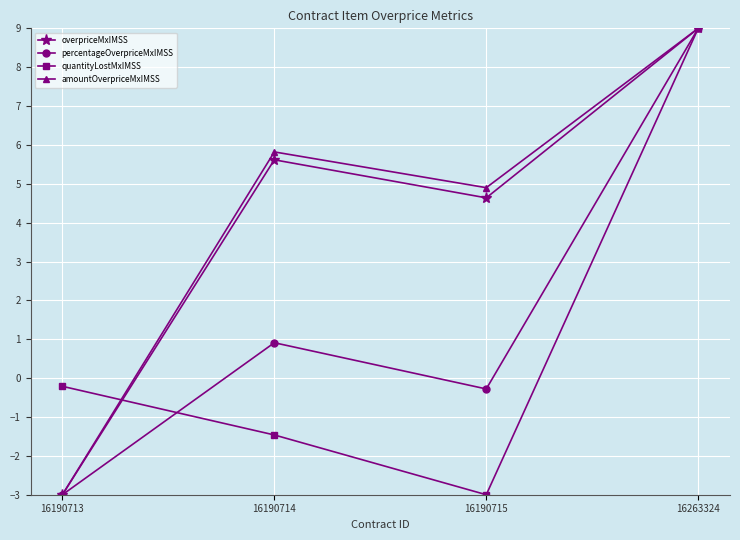

What is the difference between the highest and lowest values at 16190715?

7.9